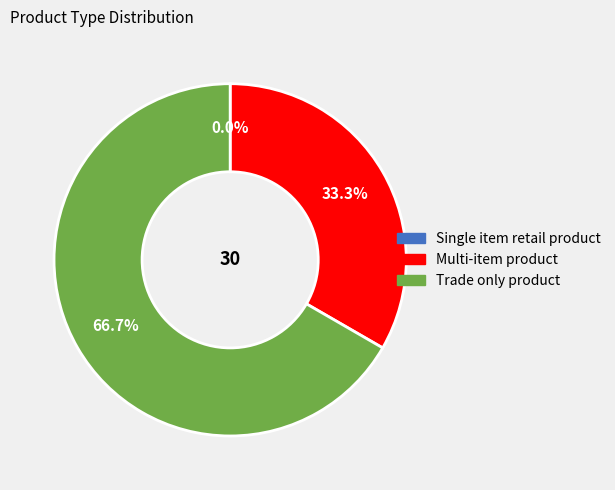

What is the smallest slice in the pie chart?

Single item retail product